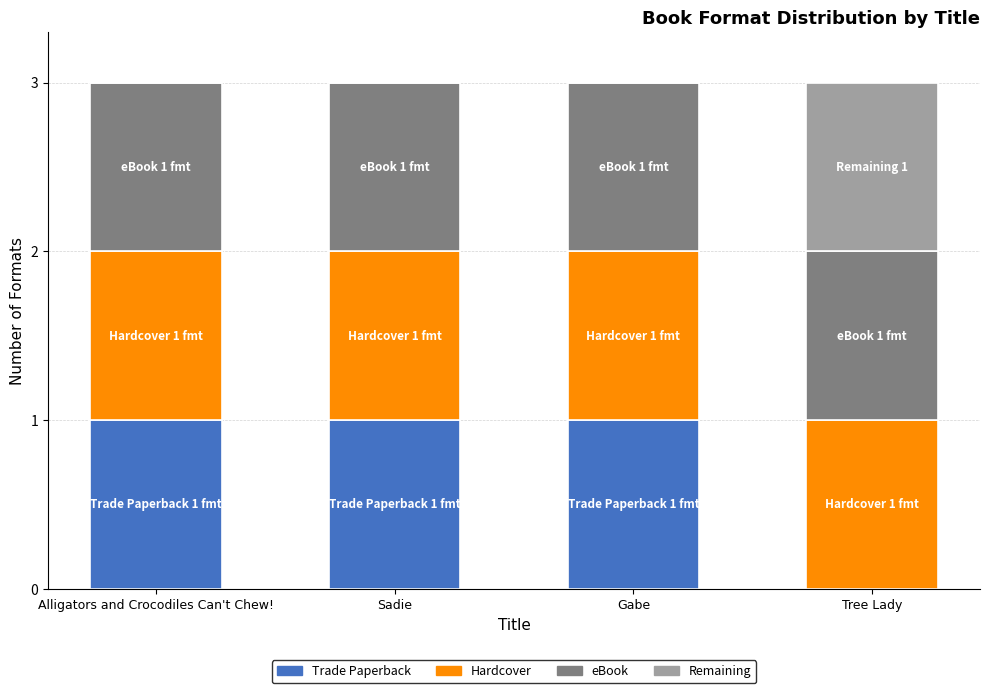

The value of Trade Paperback at Tree Lady is 0. True or false?

True